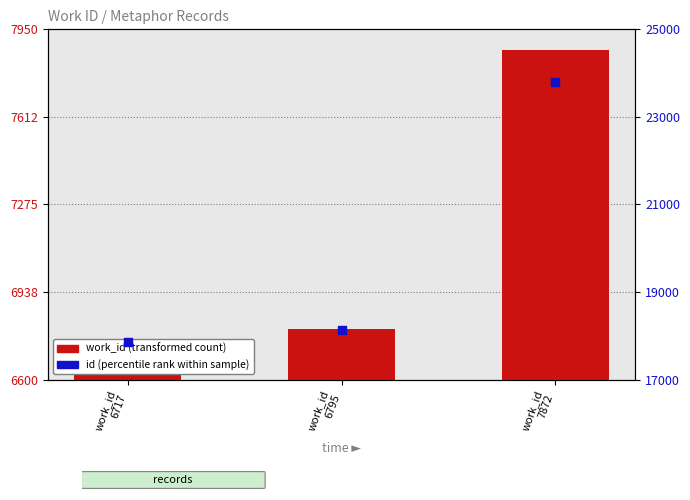

Which series has the largest total across all categories?

id (secondary)